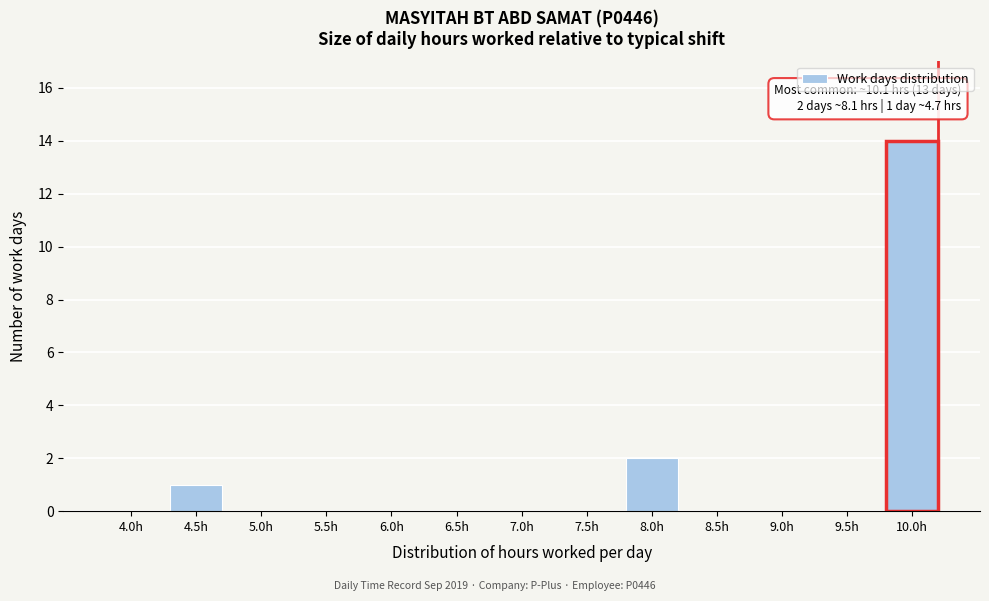

Reading left to right, what are all the values shown in this chart?

4.0h=0	4.5h=1	5.0h=0	5.5h=0	6.0h=0	6.5h=0	7.0h=0	7.5h=0	8.0h=2	8.5h=0	9.0h=0	9.5h=0	10.0h=14